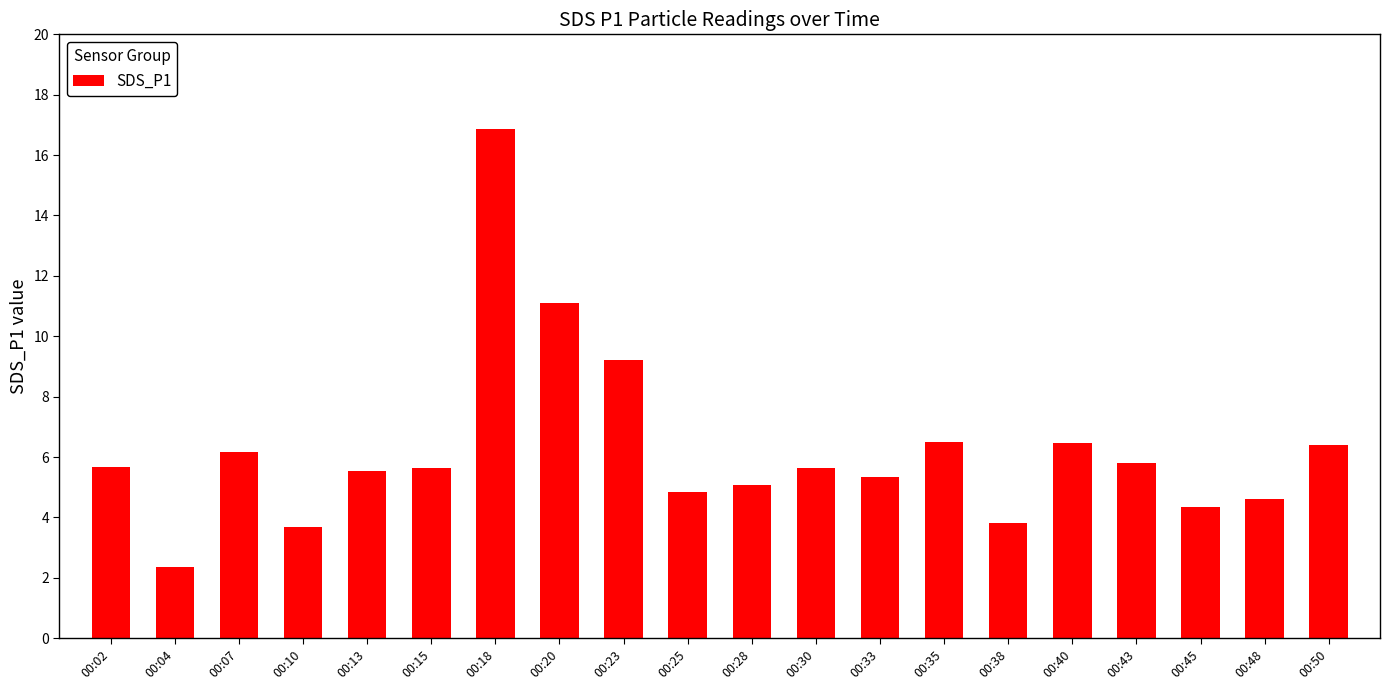

At which label is the value closest to 9?

00:23